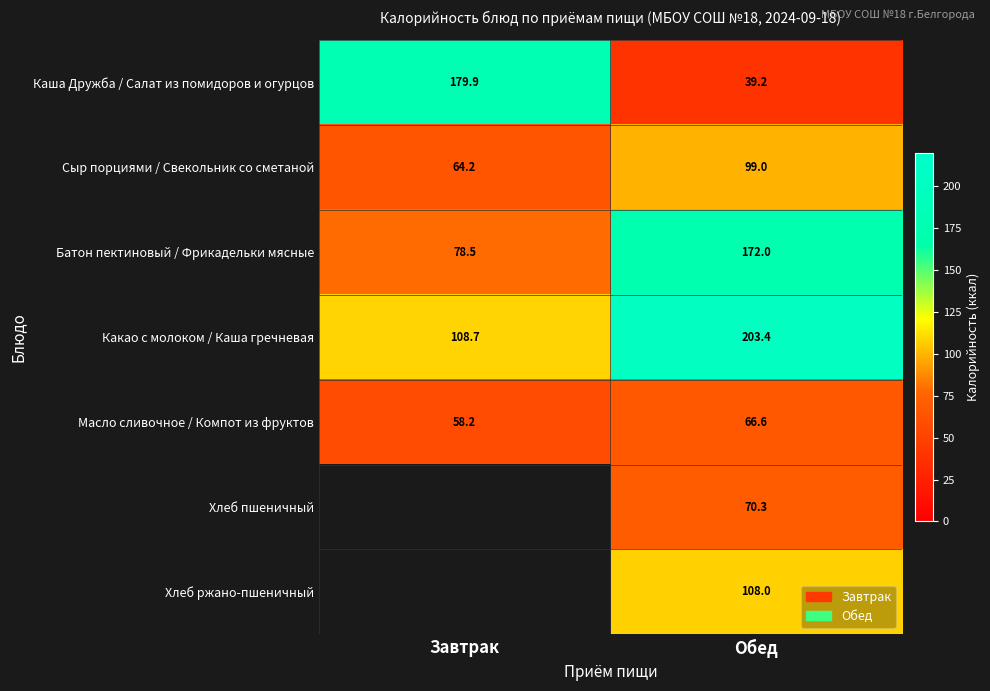

The value of Батон пектиновый / Фрикадельки мясные at Завтрак is 52.0. True or false?

False